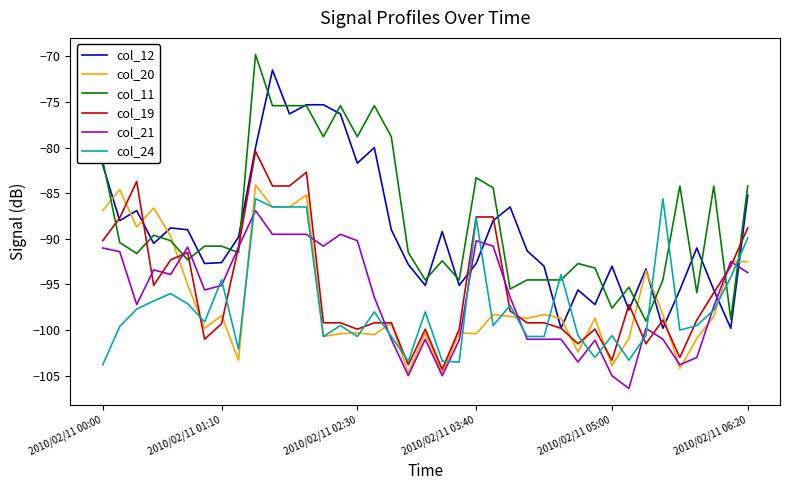

How many lines are shown in the chart?

6